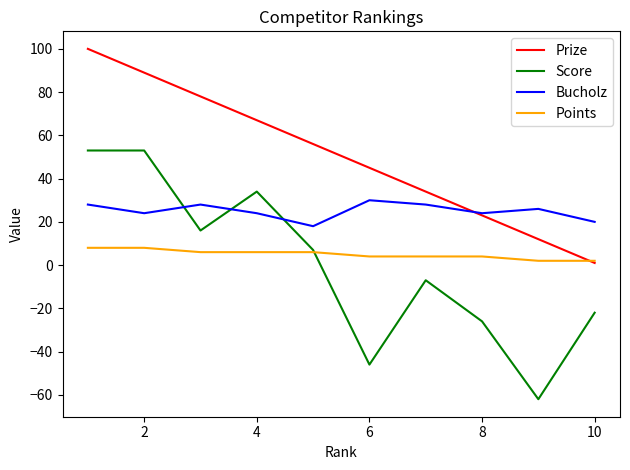

What is the smallest value displayed?

-62